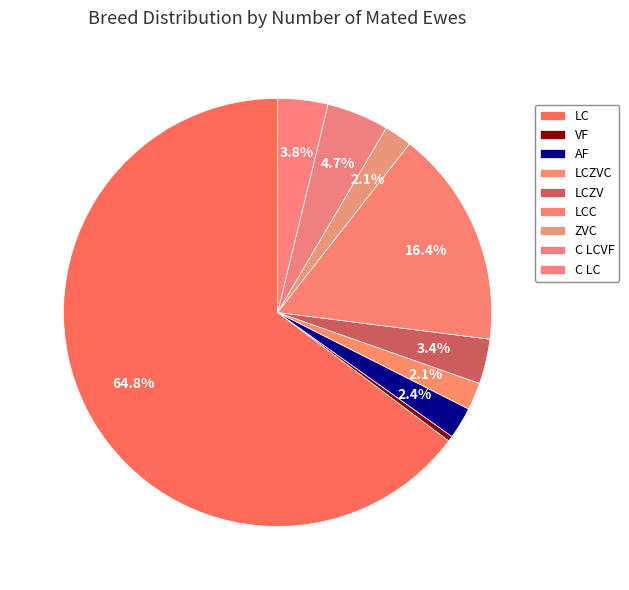

What is the majority slice?

LC